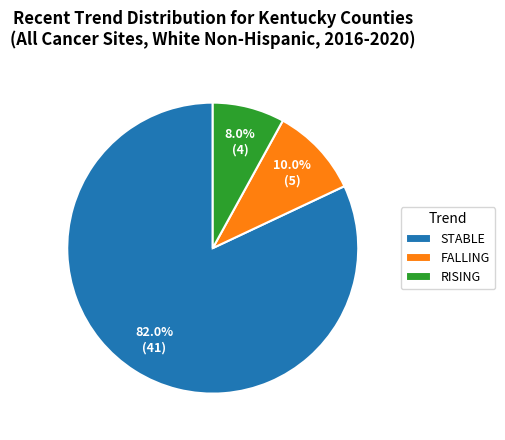

Which category accounts for the majority?

STABLE